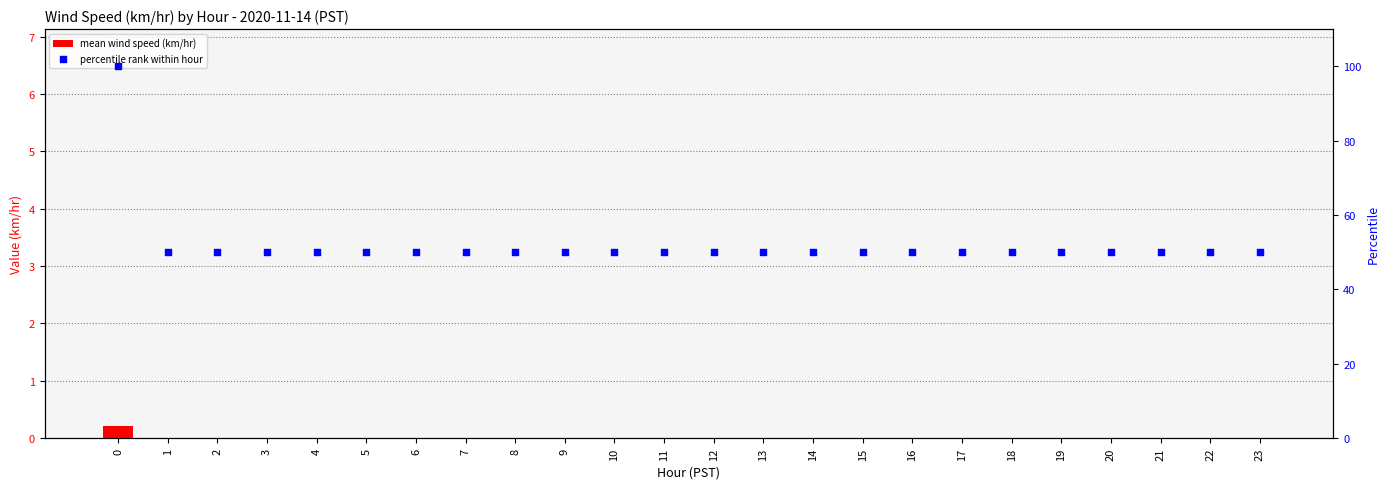

Which series has the largest Y range (max minus min)?

percentile rank within hour